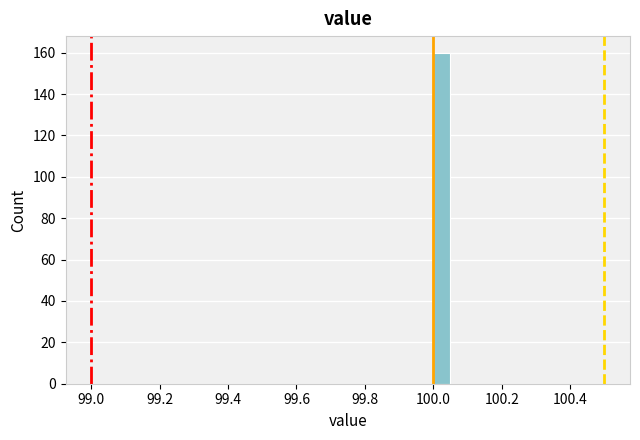

Read against the x-axis, roughly where is the centre of the tallest bar?

100.02